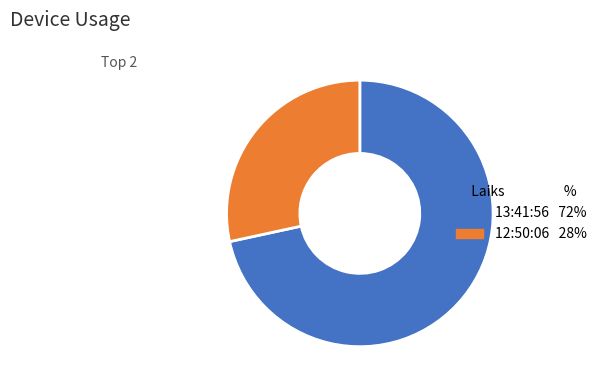

Which category has the smallest portion of the pie?

12:50:06